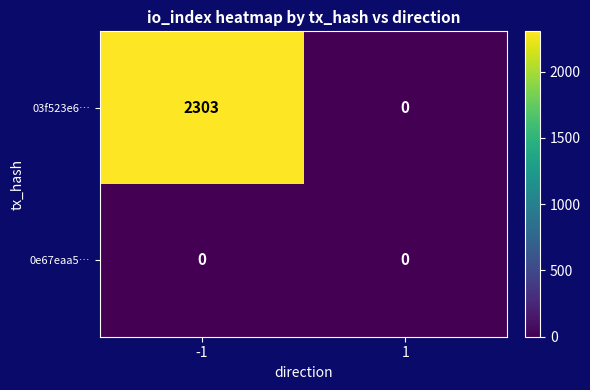

Which series changed the most between -1 and 1?

03f523e6…